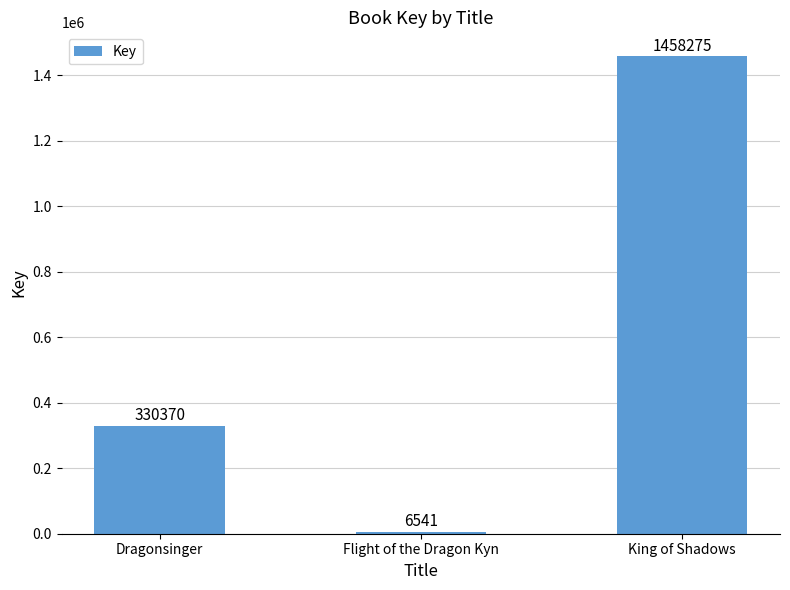

At which label is the value closest to 732408?

Dragonsinger